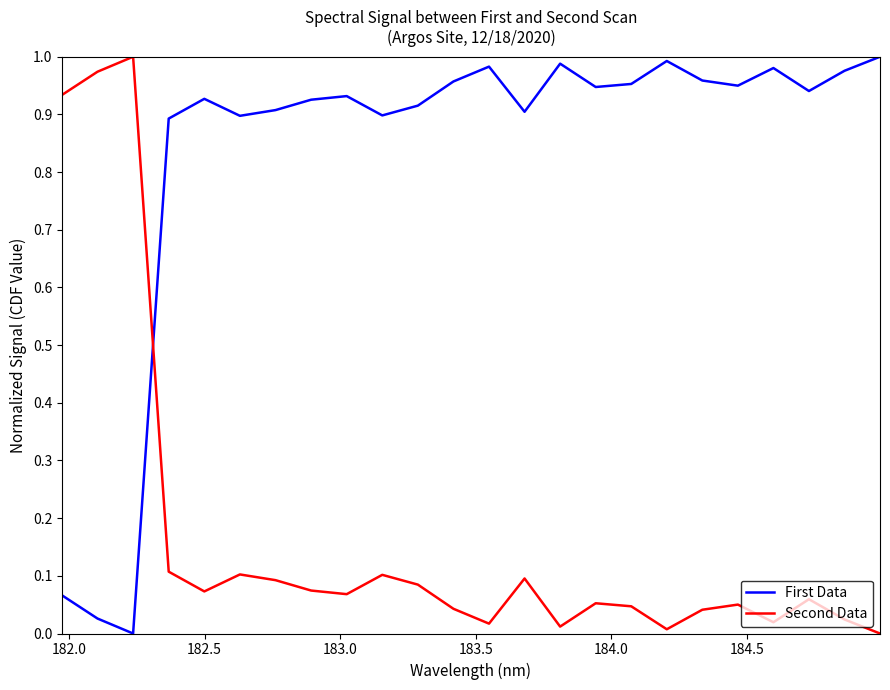

How many series are shown in this chart?

2